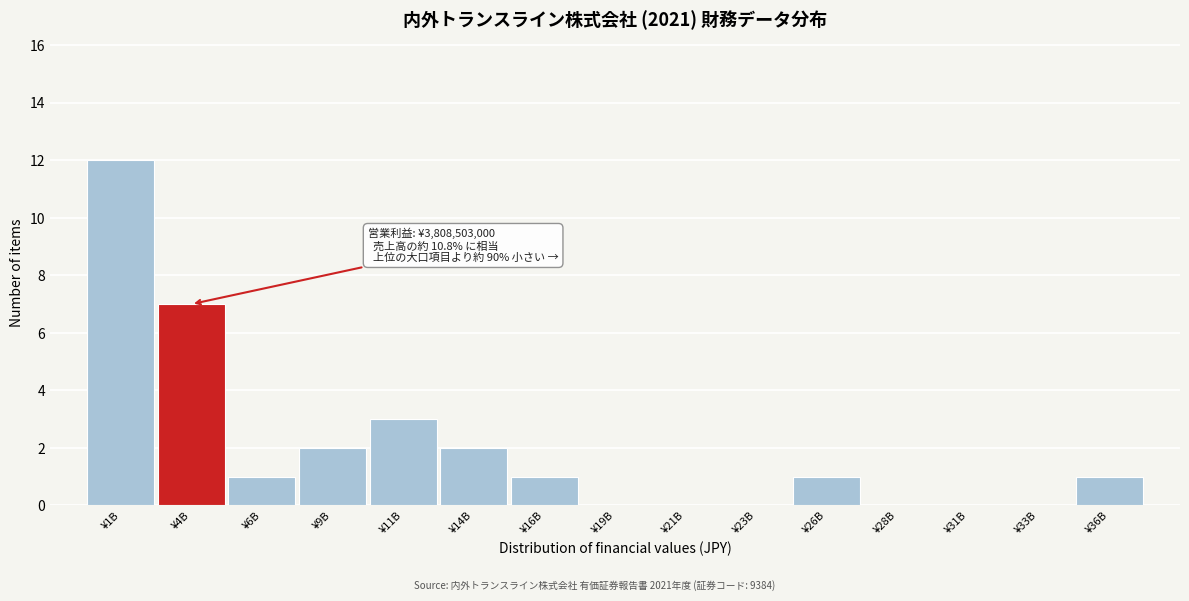

Reading left to right, transcribe all the data shown in this chart.

¥1B=12	¥4B=7	¥6B=1	¥9B=2	¥11B=3	¥14B=2	¥16B=1	¥19B=0	¥21B=0	¥23B=0	¥26B=1	¥28B=0	¥31B=0	¥33B=0	¥36B=1